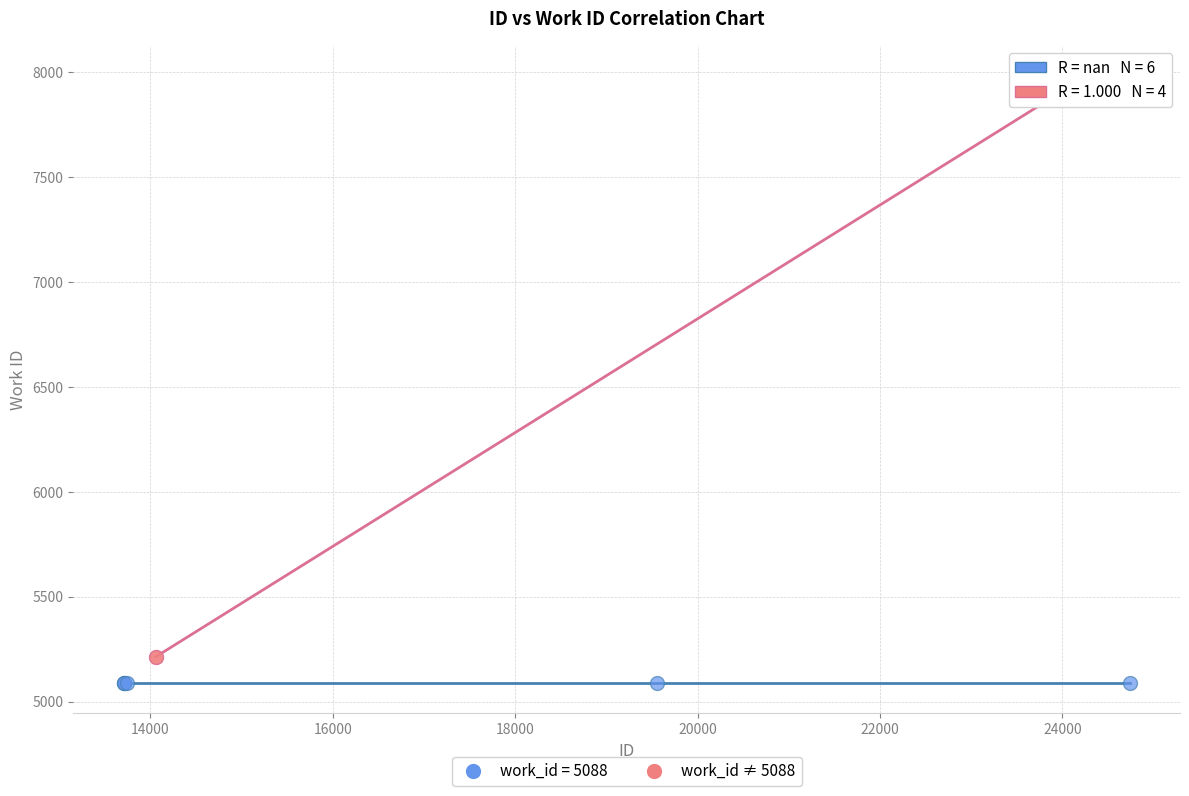

Which series contains the highest Y value?

work_id ≠ 5088